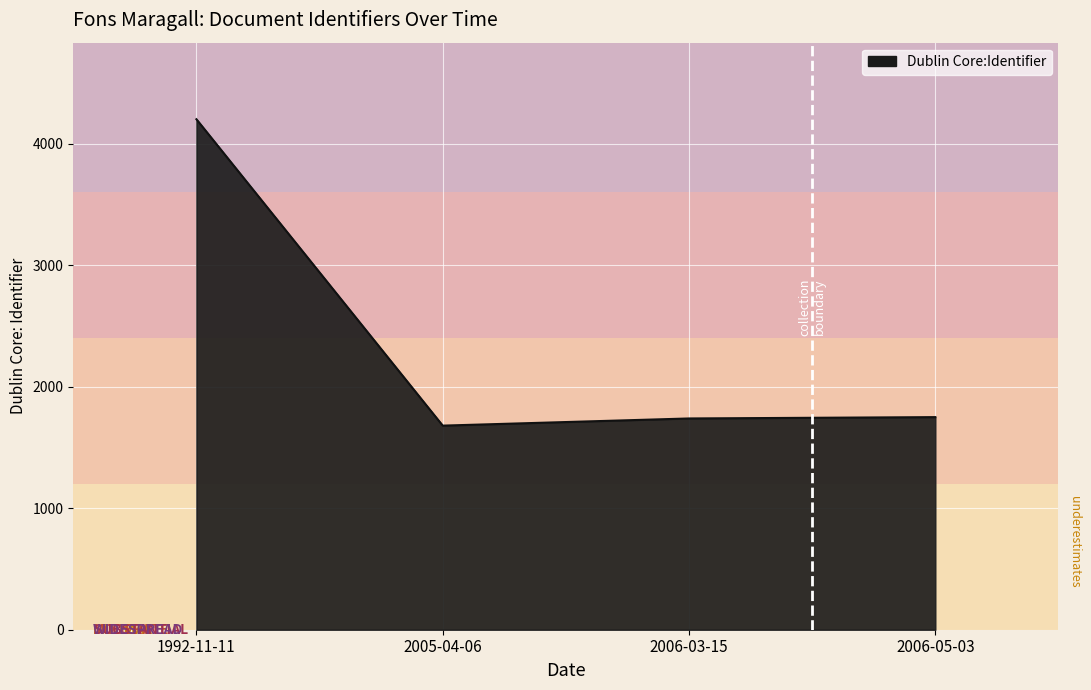

Read the value at 1992-11-11, to the nearest 50.

4200